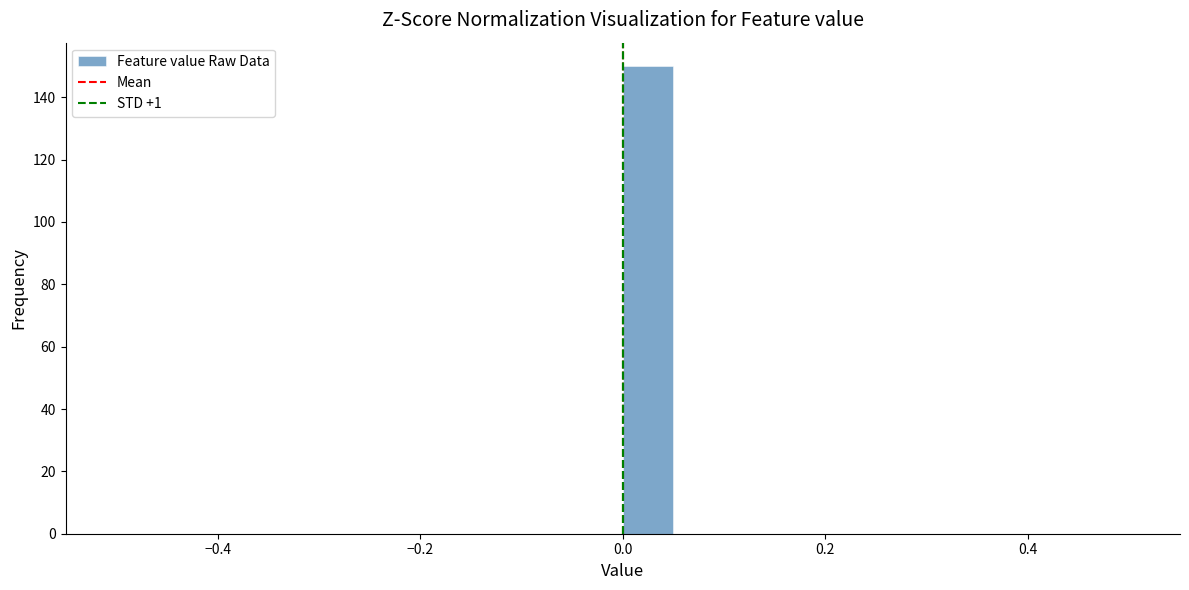

Read against the x-axis, roughly where is the centre of the tallest bar?

0.02